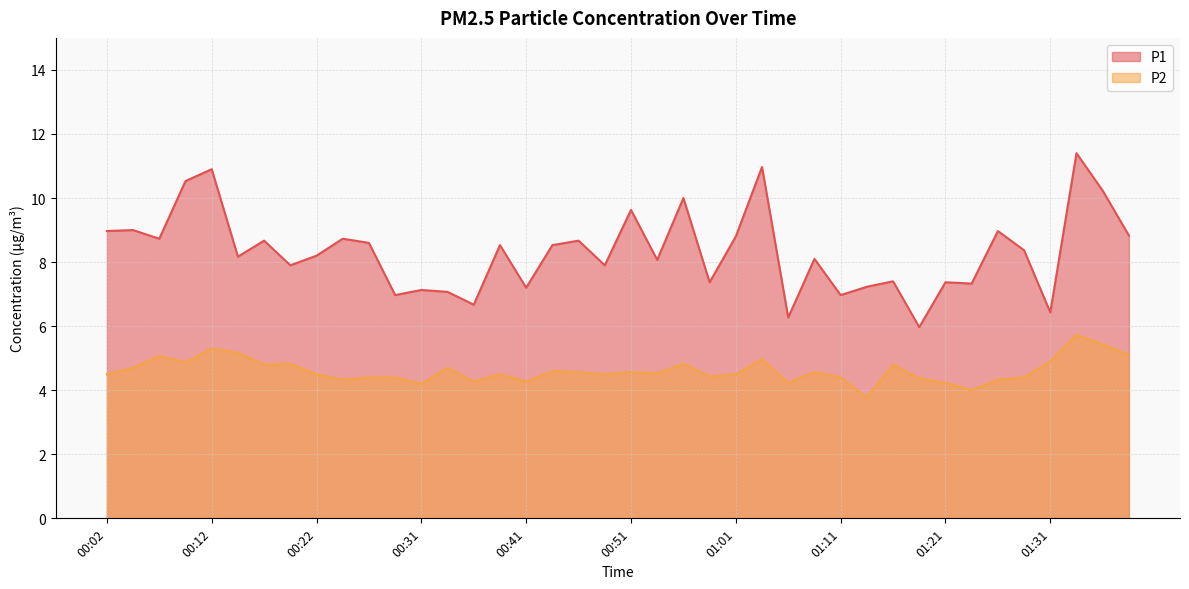

True or false: P2 has a value of 4.3 at 00:24.

True